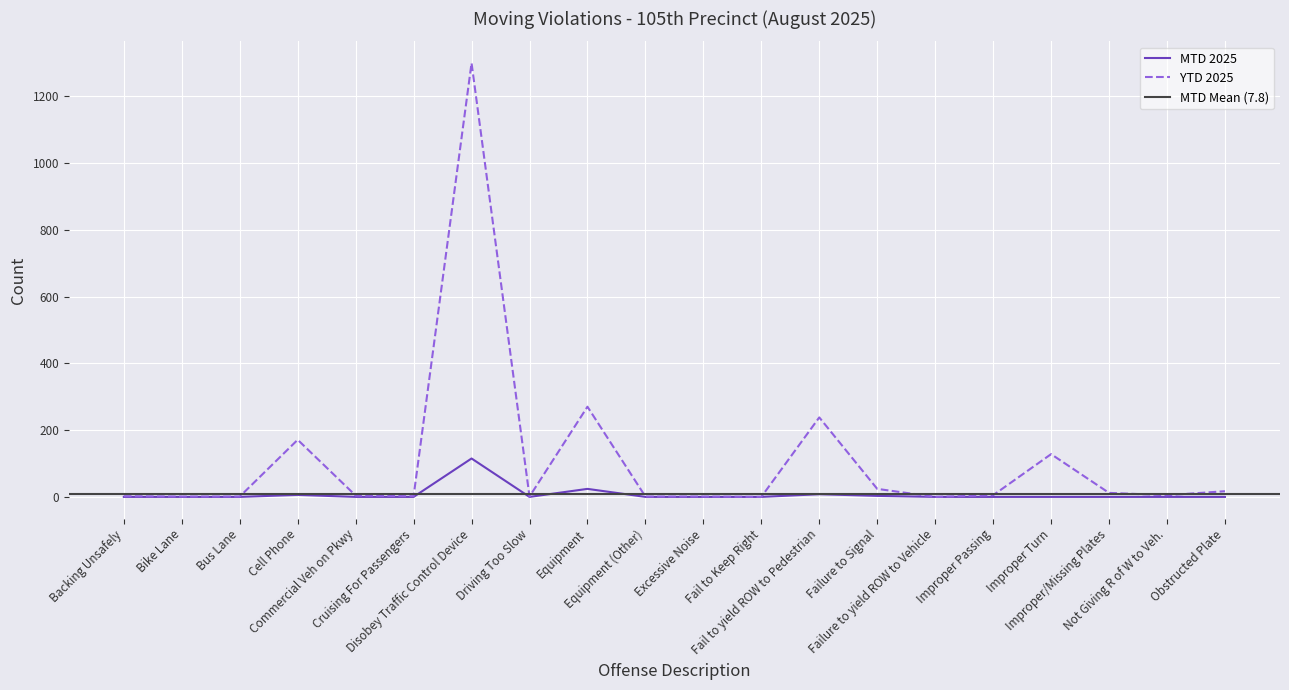

In YTD 2025, how many points are higher than both neighbors (excluding endpoints)?

5